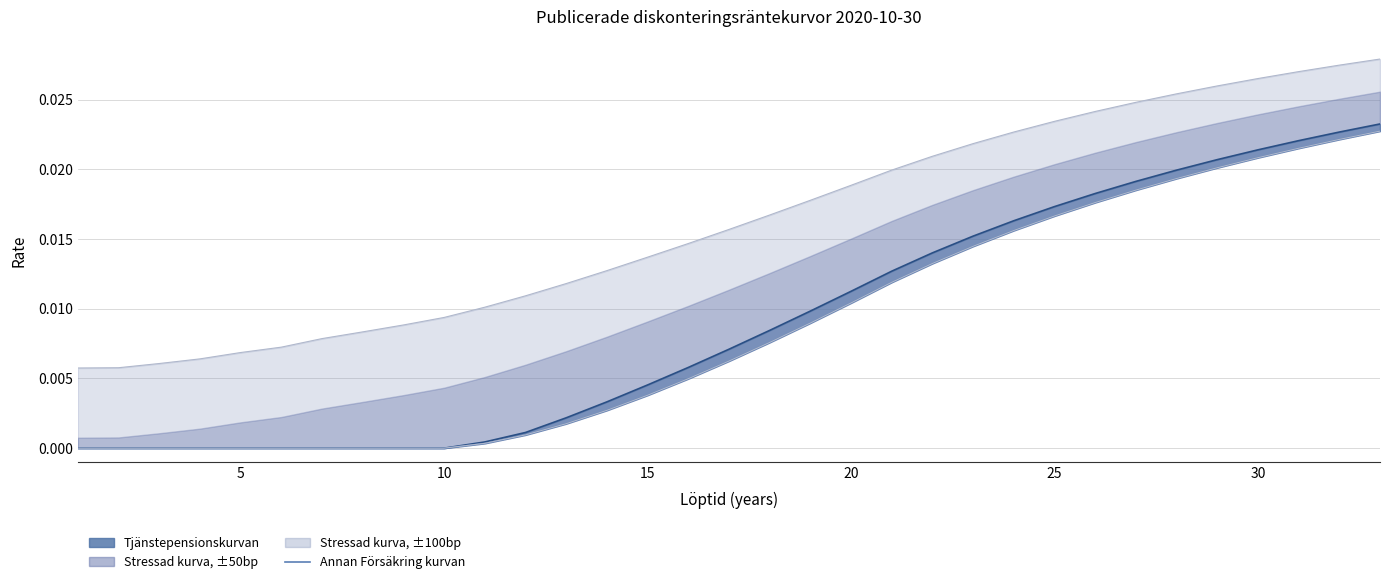

Does the chart display data point markers on the line(s)?

No